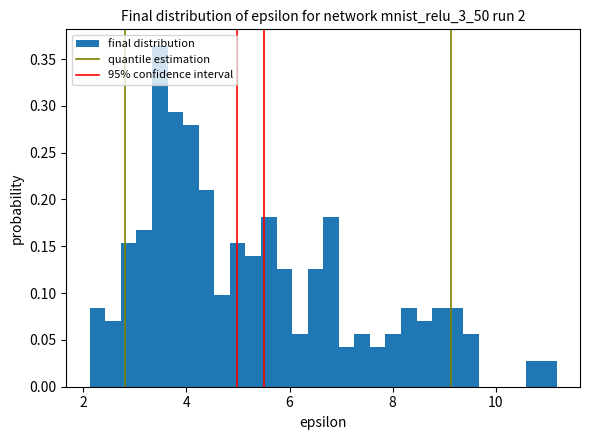

Read against the x-axis, roughly where is the centre of the tallest bar?

3.4